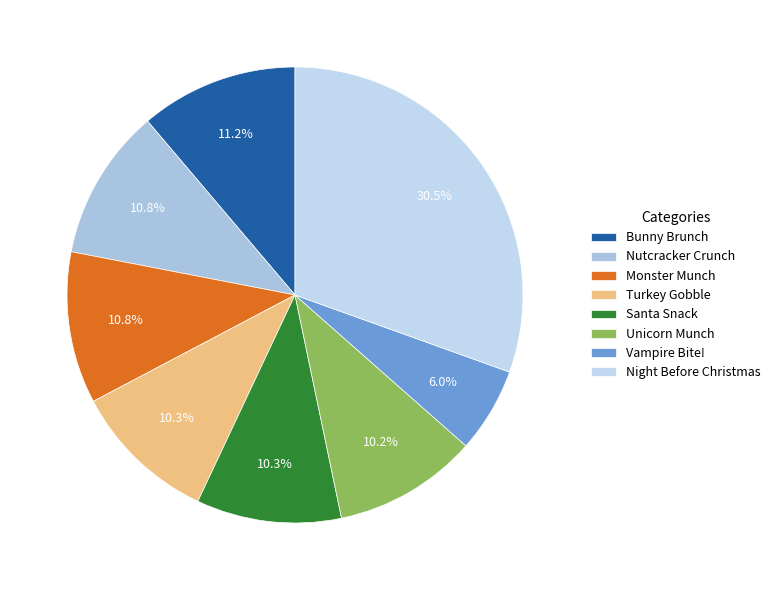

Does any single category account for the majority?

No